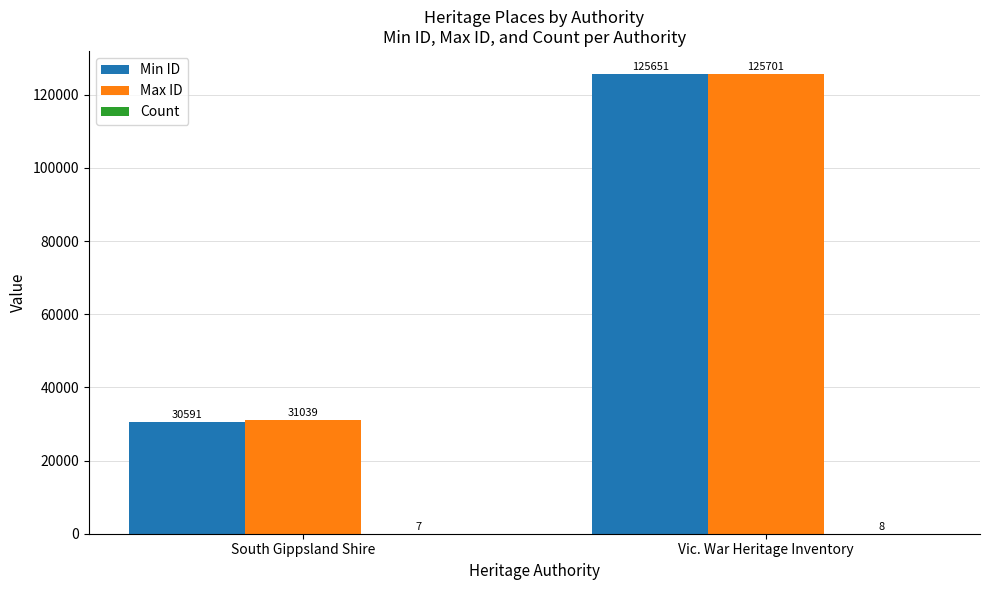

Which category has the highest value in the Min ID series?

Vic. War Heritage Inventory